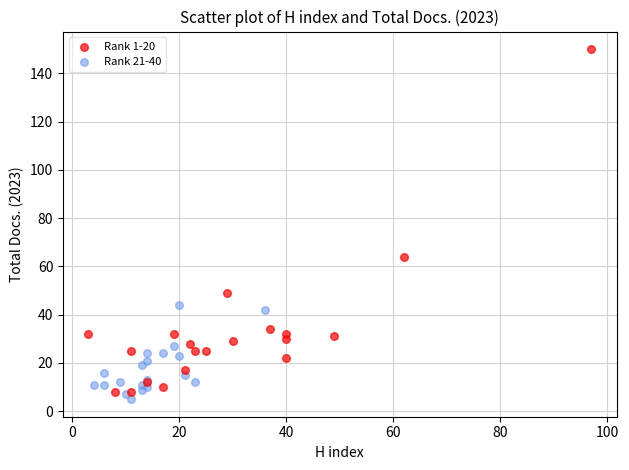

Which series reaches the maximum Y coordinate?

Rank 1-20